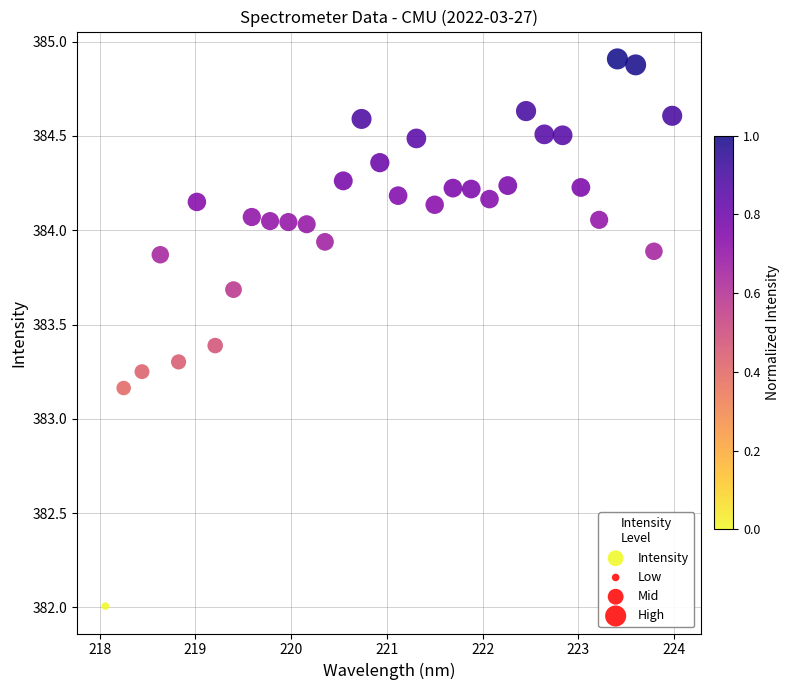

What is the range of Y values (max minus min)?

2.9